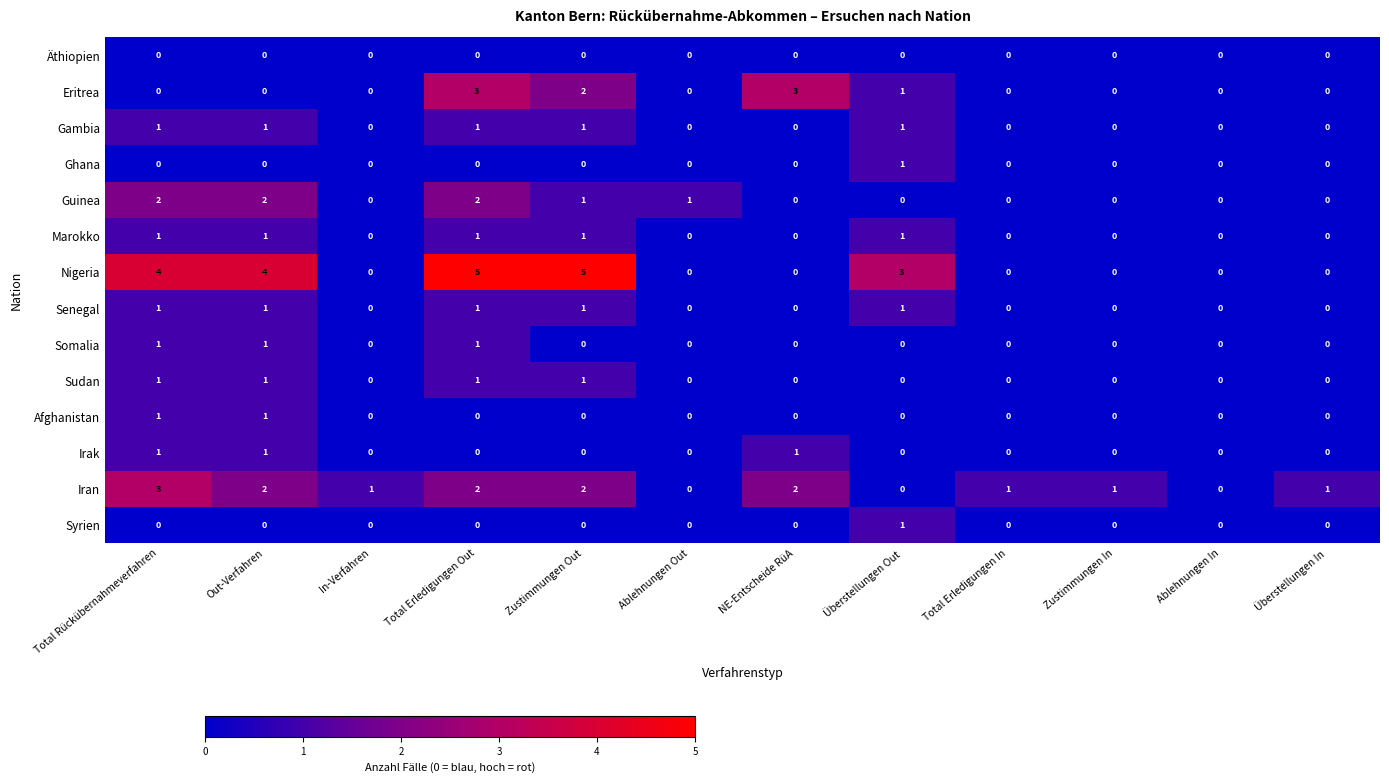

Is it true that Senegal equals 0 at NE-Entscheide RüA?

True